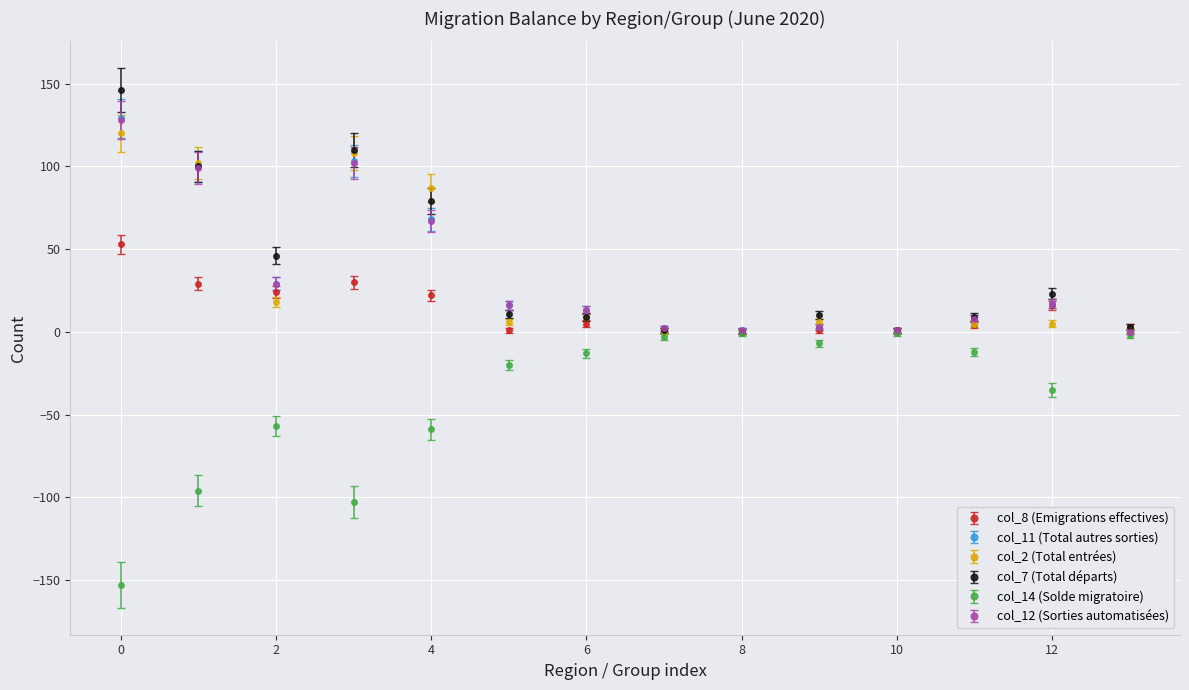

How many lines are shown in the chart?

6